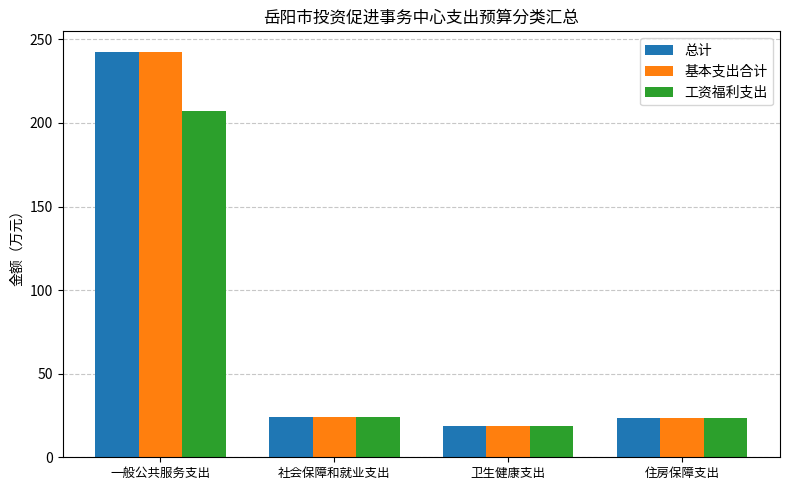

At which category does the chart reach its minimum across all series?

卫生健康支出